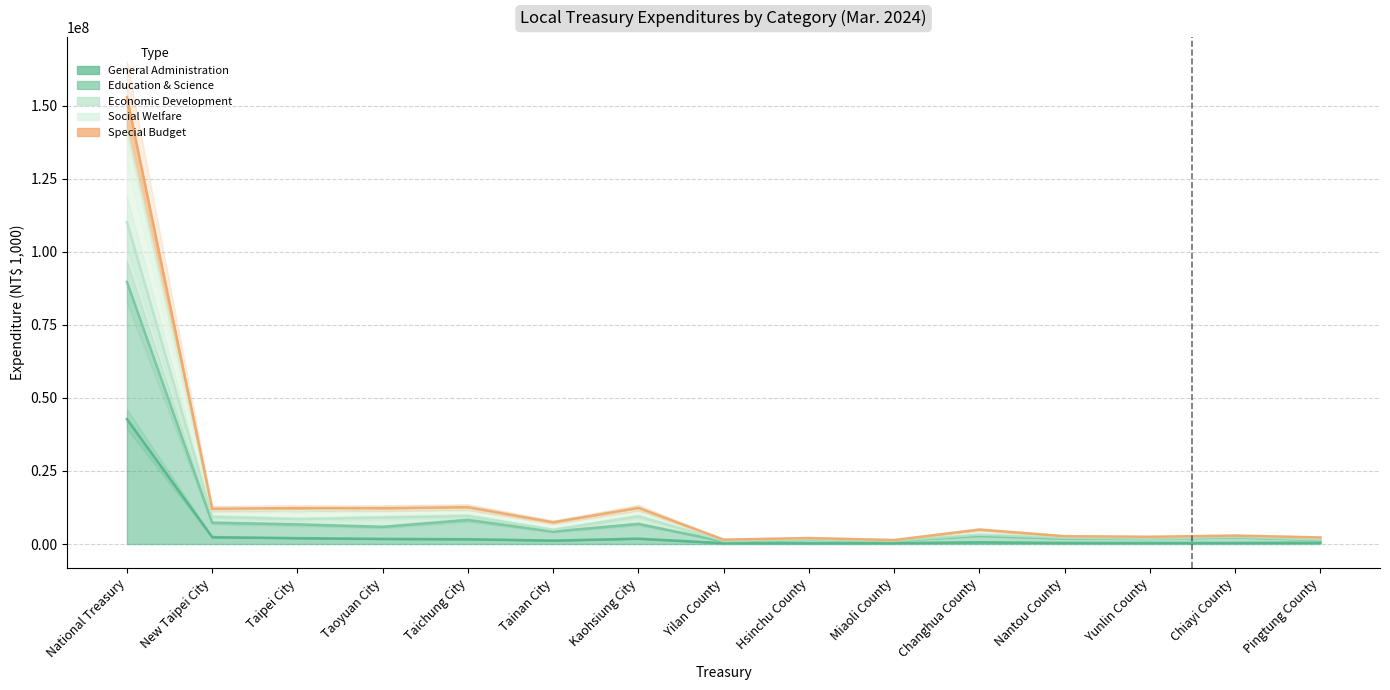

Reading left to right, transcribe all the data shown in this chart.

General Administration: National Treasury=42746180	New Taipei City=2365054	Taipei City=2025015	Taoyuan City=1757787	Taichung City=1663800	Tainan City=1185411	Kaohsiung City=1846444	Yilan County=295548	Hsinchu County=283634	Miaoli County=325073	Changhua County=593393	Nantou County=383062	Yunlin County=366437	Chiayi County=371465	Pingtung County=465839
Education & Science: National Treasury=141337729	New Taipei City=12073530	Taipei City=11240281	Taoyuan City=12254263	Taichung City=12595106	Tainan City=7440508	Kaohsiung City=12361290	Yilan County=1482587	Hsinchu County=2033598	Miaoli County=1352334	Changhua County=4935384	Nantou County=2673134	Yunlin County=2465922	Chiayi County=2886562	Pingtung County=2246348
Economic Development: National Treasury=110239633	New Taipei City=9319385	Taipei City=8543610	Taoyuan City=9069856	Taichung City=9615310	Tainan City=4877932	Kaohsiung City=9470207	Yilan County=1114561	Hsinchu County=1594103	Miaoli County=1136383	Changhua County=3215185	Nantou County=2159391	Yunlin County=1854522	Chiayi County=2472603	Pingtung County=1543508
Social Welfare: National Treasury=152969750	New Taipei City=12073530	Taipei City=12315122	Taoyuan City=12254263	Taichung City=12595106	Tainan City=7440508	Kaohsiung City=12361388	Yilan County=1482587	Hsinchu County=2033598	Miaoli County=1352334	Changhua County=4935384	Nantou County=2673134	Yunlin County=2465922	Chiayi County=2886562	Pingtung County=2246348
Special Budget: National Treasury=89719545	New Taipei City=7292817	Taipei City=6713517	Taoyuan City=5879238	Taichung City=8236895	Tainan City=4274359	Kaohsiung City=6887992	Yilan County=894926	Hsinchu County=1459045	Miaoli County=1107899	Changhua County=2803784	Nantou County=1888145	Yunlin County=1777591	Chiayi County=2301017	Pingtung County=1397109